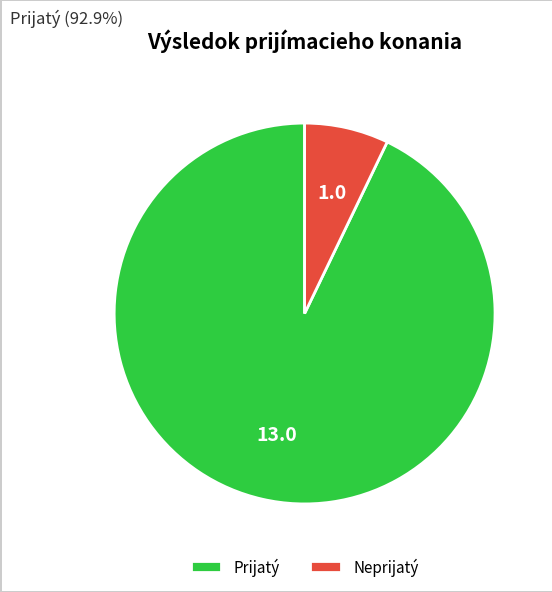

The Prijatý slice represents 93% of the pie. True or false?

True